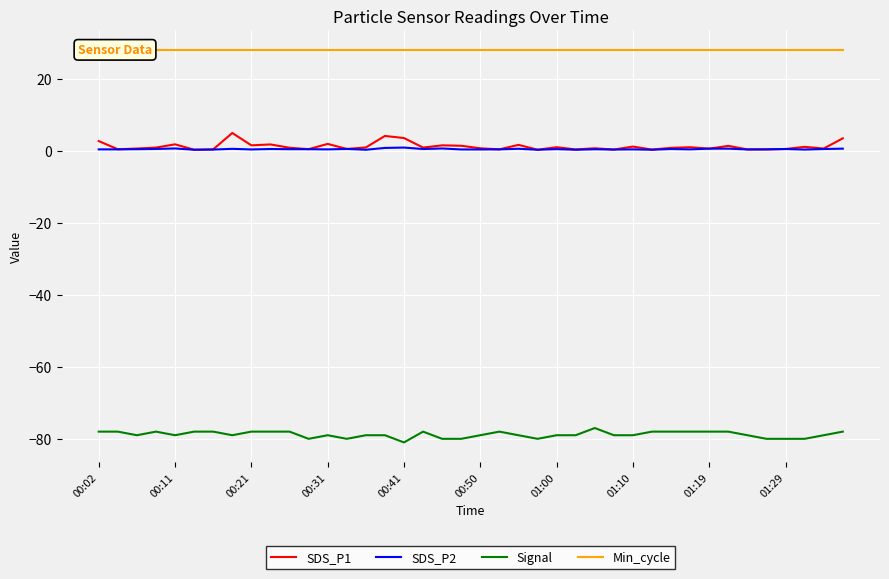

True or false: Signal and Min_cycle cross at least once.

False